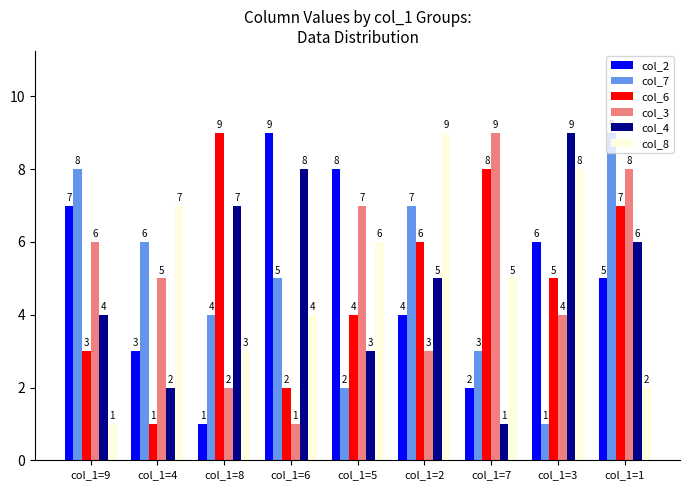

At how many categories does at least one series exceed 2?

9